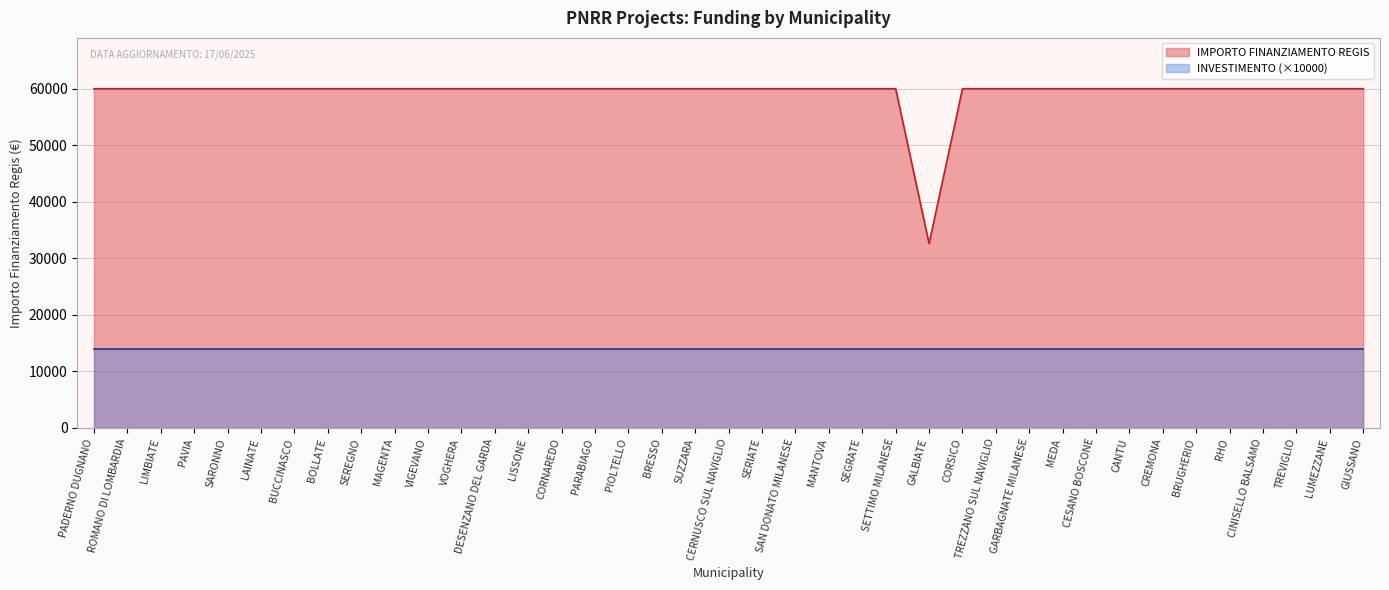

Which has a higher value, CANTU or SEGRATE?

CANTU